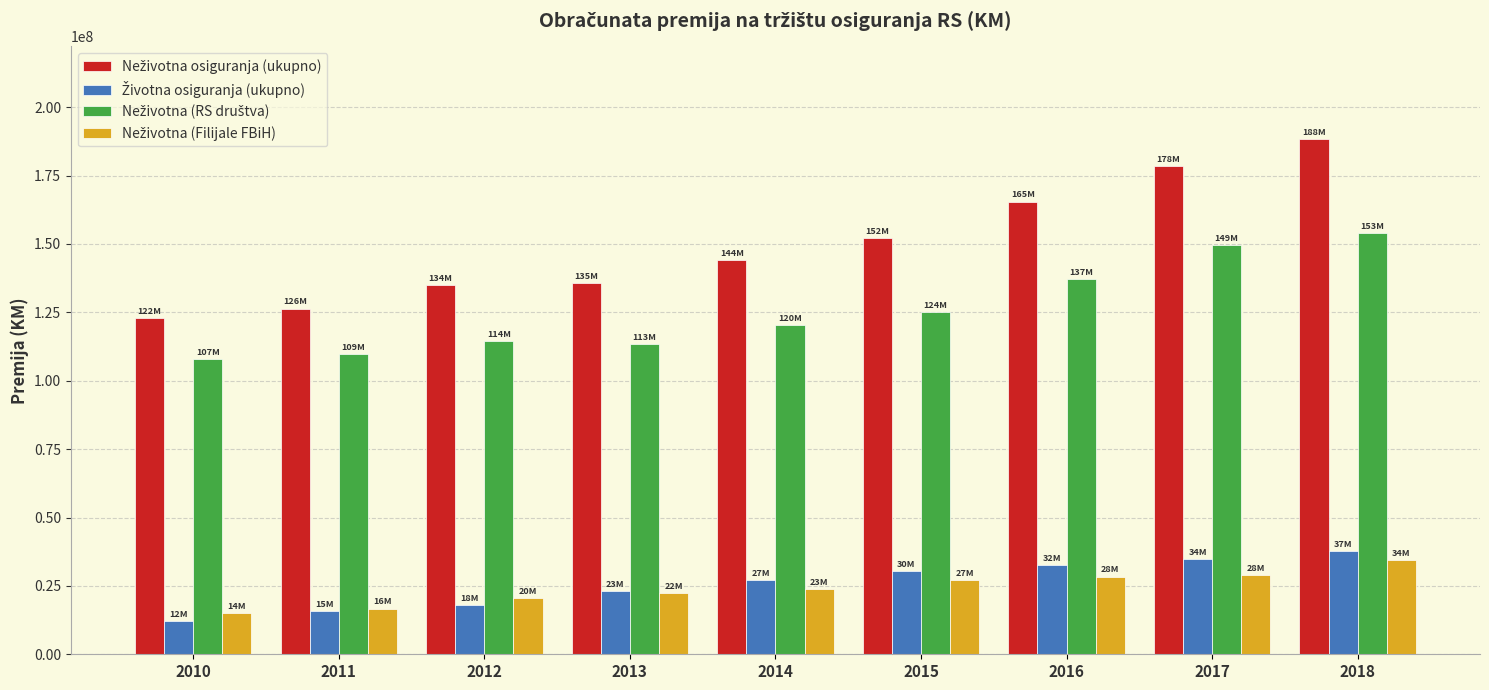

What is the spread (max minus min) of values at 2015?

124977307